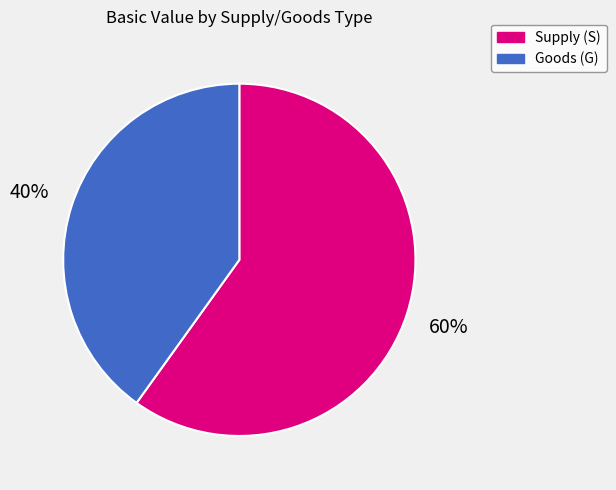

To the nearest percent, what portion does Supply (S) represent?

60%